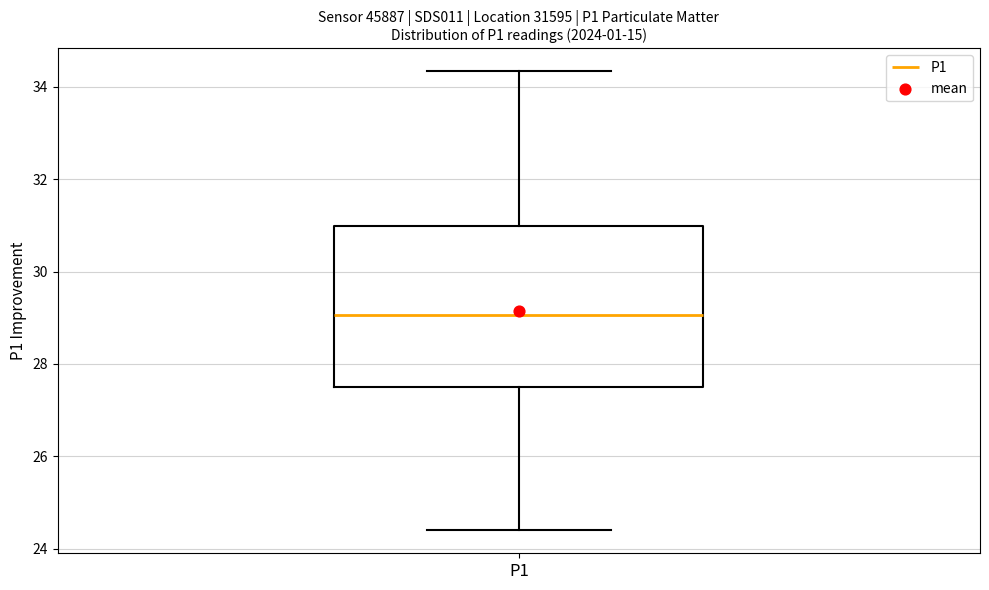

Transcribe this box plot: give where the median line is, the range the box spans, and where the two whiskers end, as read against the y-axis. The values are not printed on the chart, so give them approximately, as read against the axis.

median 29.0, box 27.4 to 31.0, whiskers 24.4 to 34.4